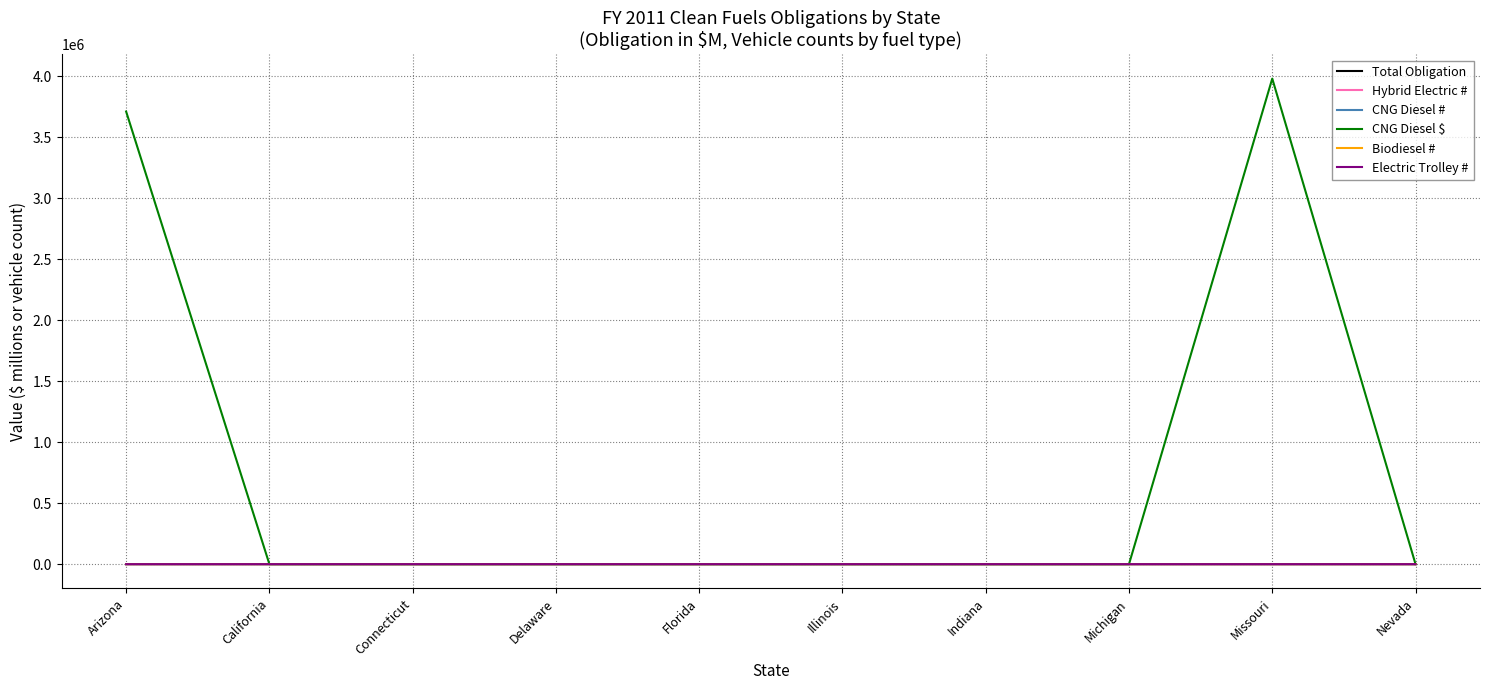

What are all the series names shown in the legend?

Total Obligation, Hybrid Electric #, CNG Diesel #, CNG Diesel $, Biodiesel #, Electric Trolley #